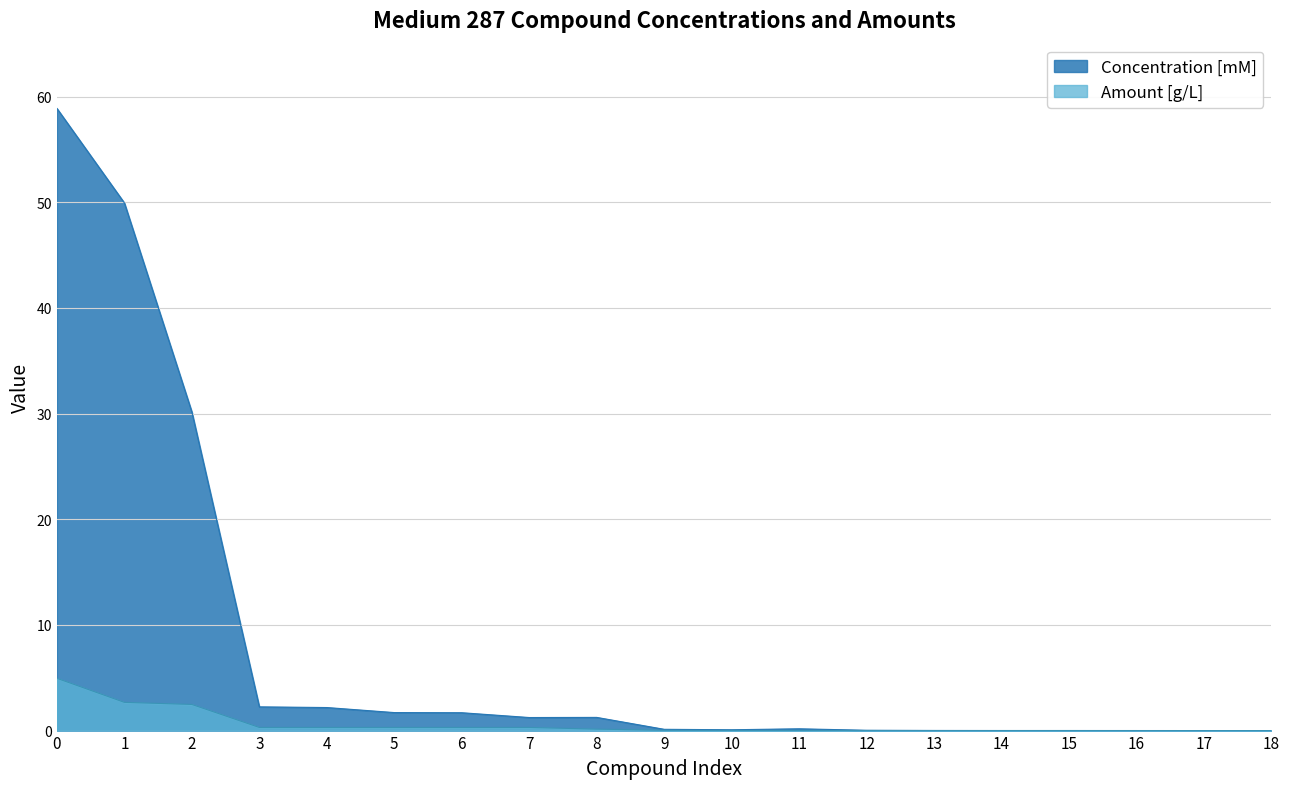

True or false: Amount [g/L] and Concentration [mM] intersect in this chart.

False